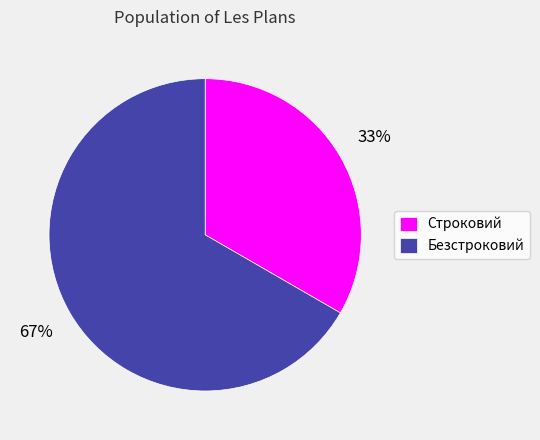

Rank the categories by value from lowest to highest.

Строковий, Безстроковий